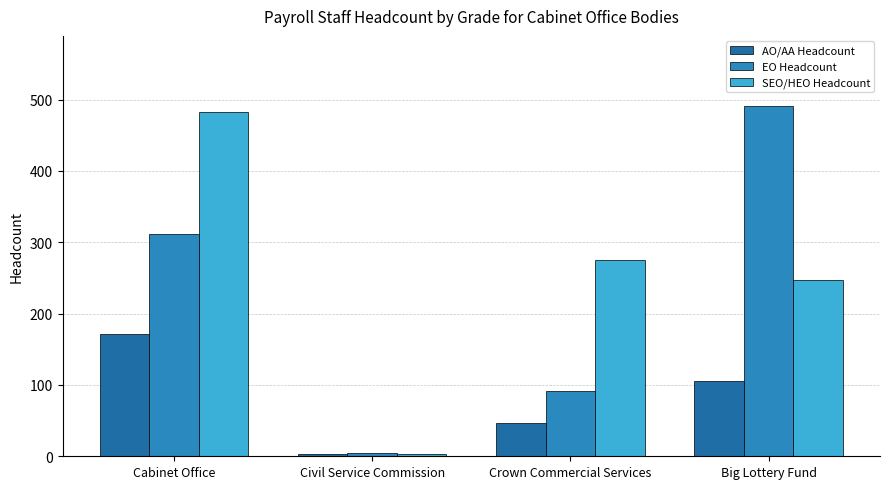

How many series are shown in this chart?

3